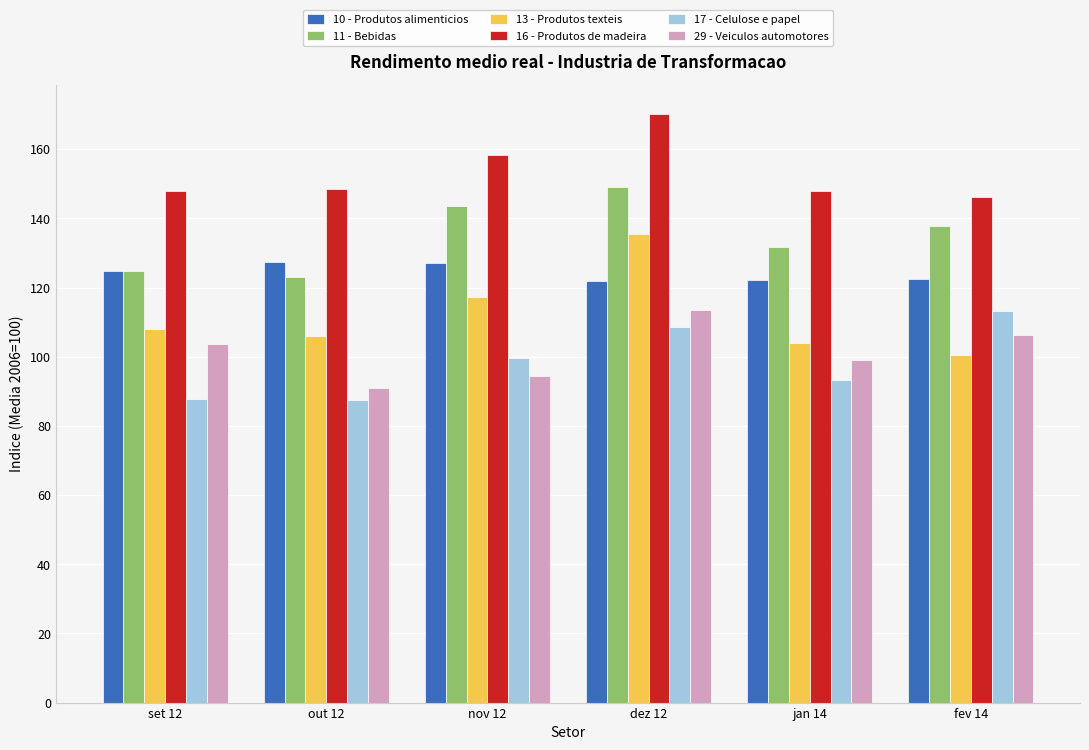

The value of 10 - Produtos alimenticios at fev 14 is 122.6. True or false?

True